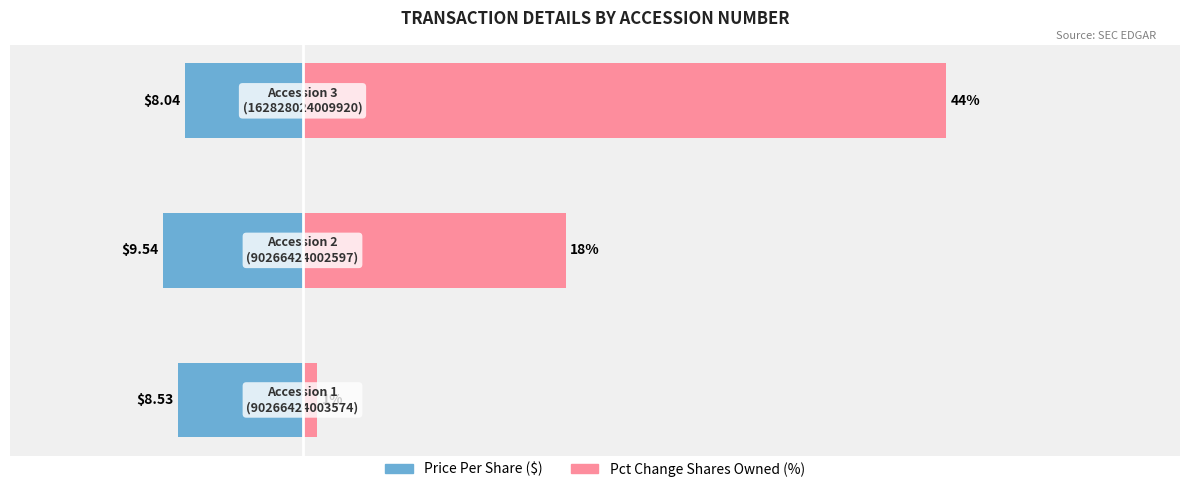

Count the Pct Change Shares Owned (%) values in the range 1 to 44.

3